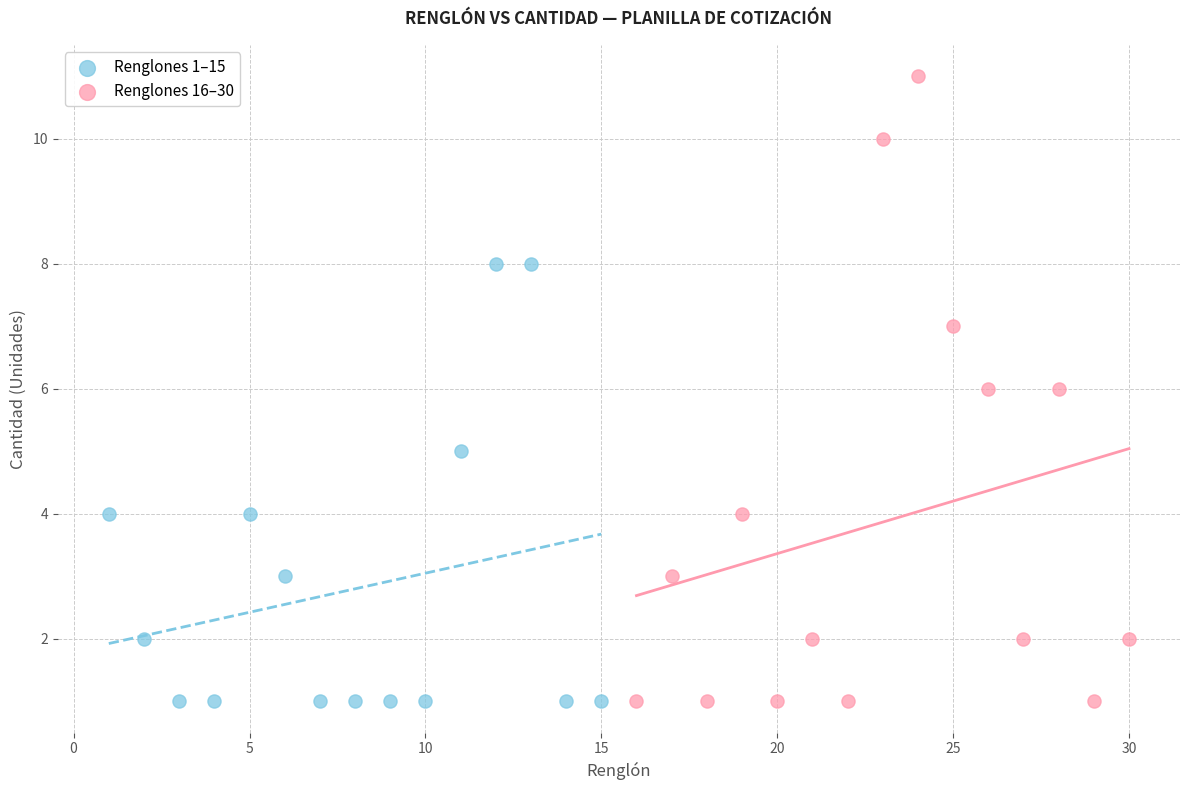

Which series has the widest spread of Y values?

Renglones 16–30